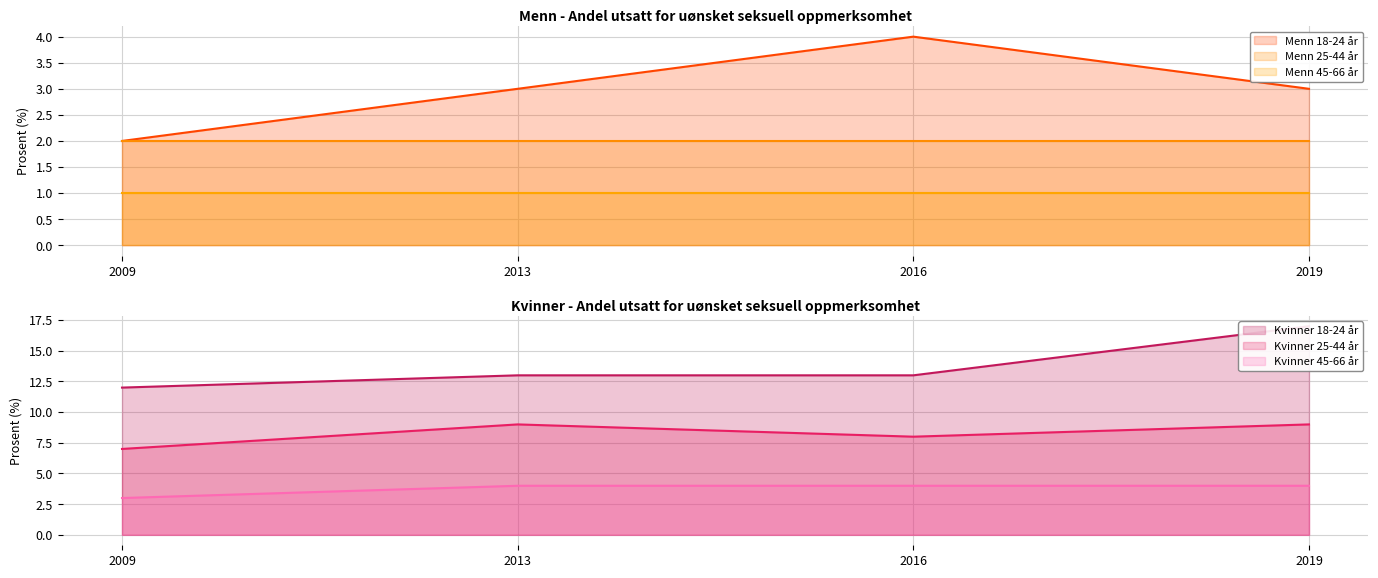

Is it true that Kvinner 18-24 år equals 21 at 2013?

False